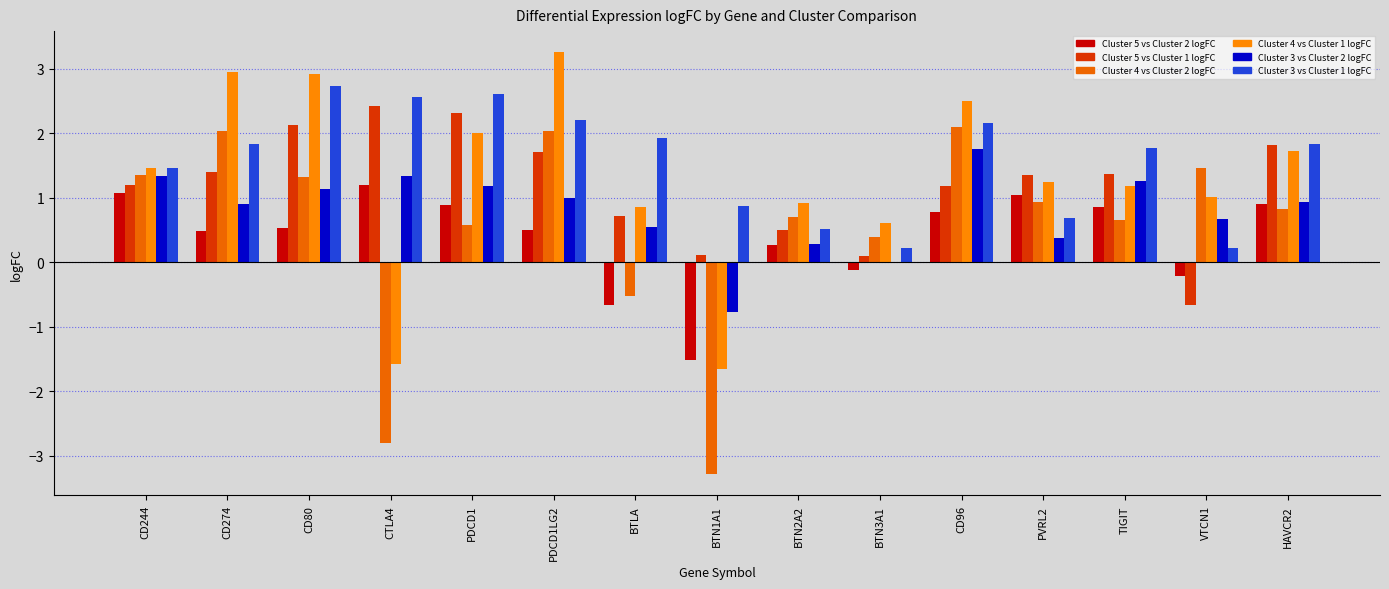

Is it true that Cluster 5 vs Cluster 1 logFC equals -0.7 at VTCN1?

True